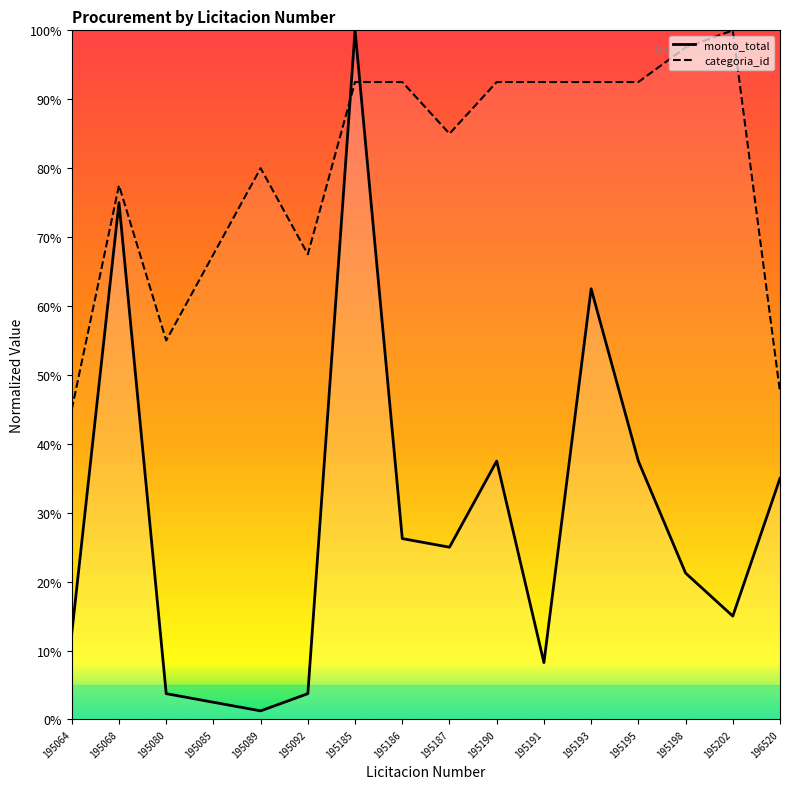

What is the value of the categoria_id point at the 7th from the left?

92.5